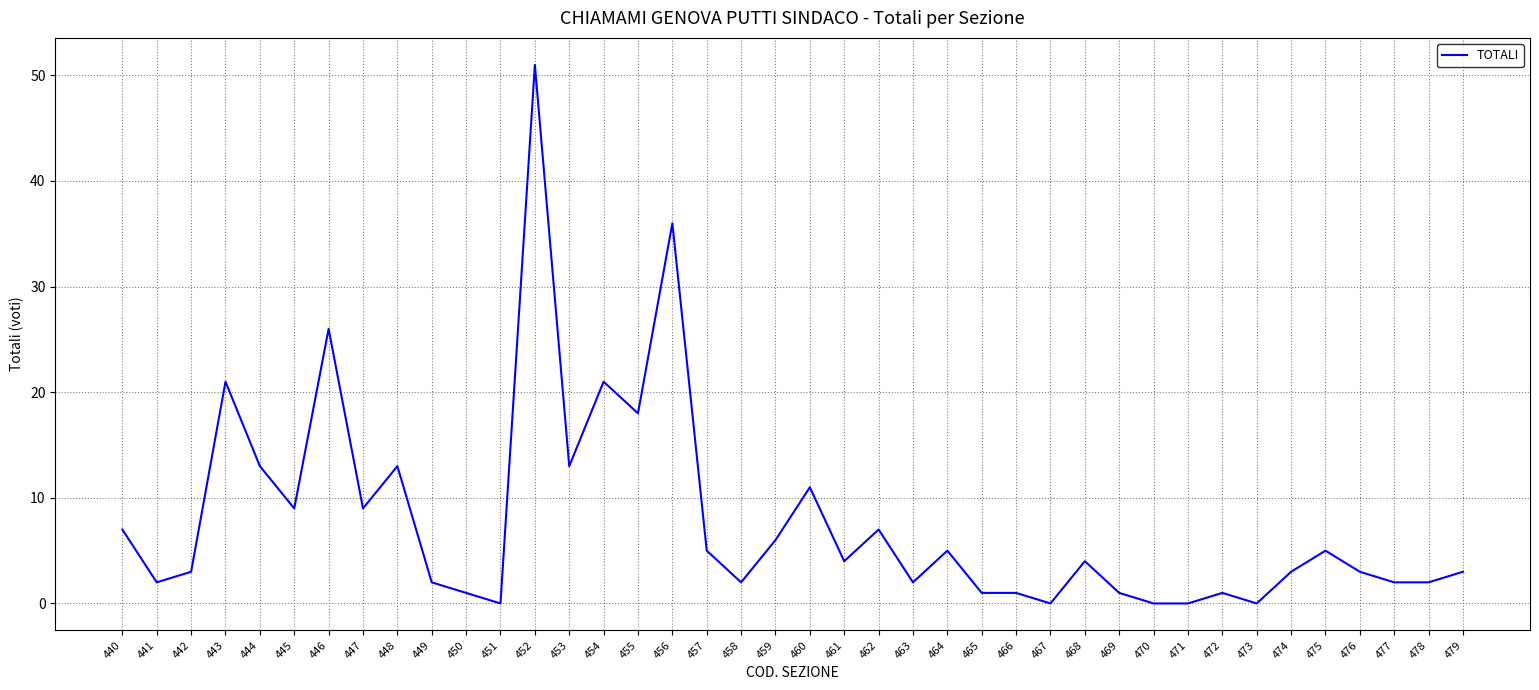

How many categories are shown in the chart?

40